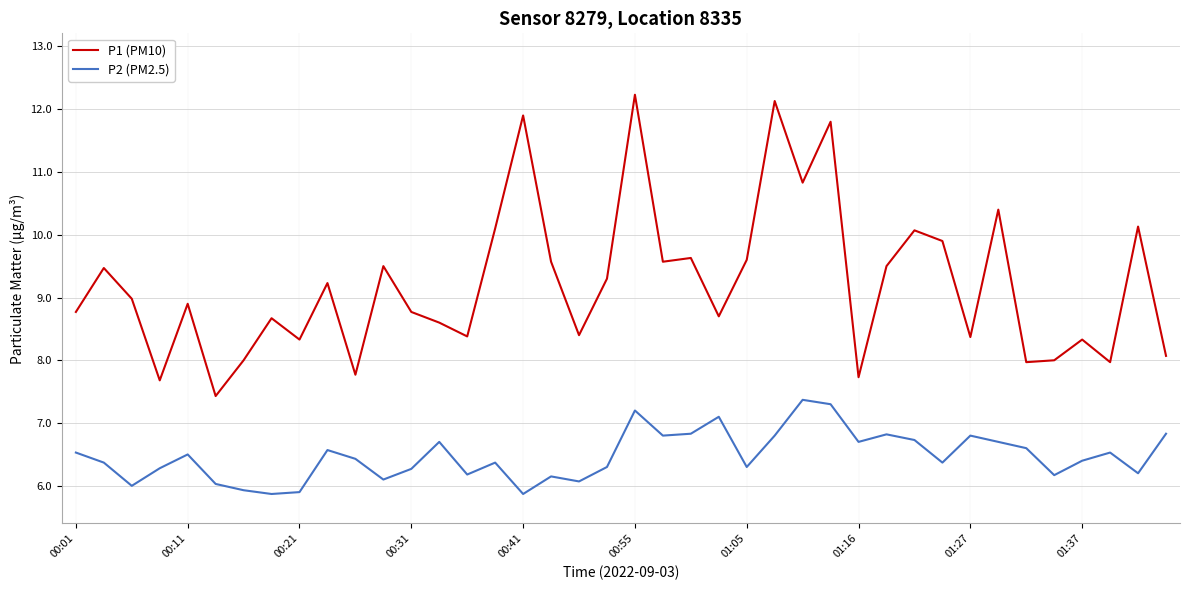

How many lines are shown in the chart?

2